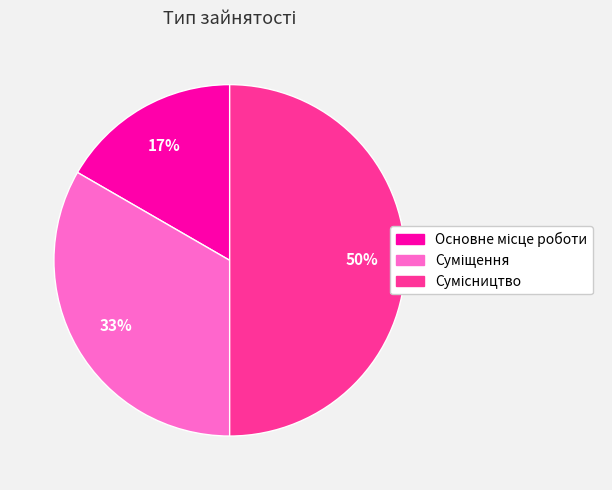

To the nearest percent, what is the difference between the largest and smallest slice percentages?

33%